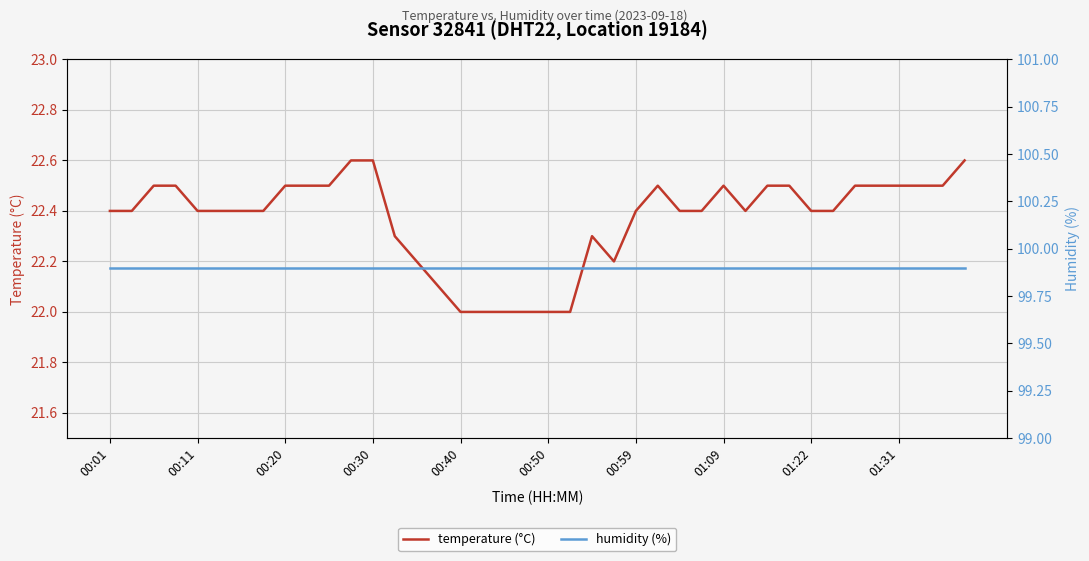

What is the minimum value for temperature (°C)?

22.0